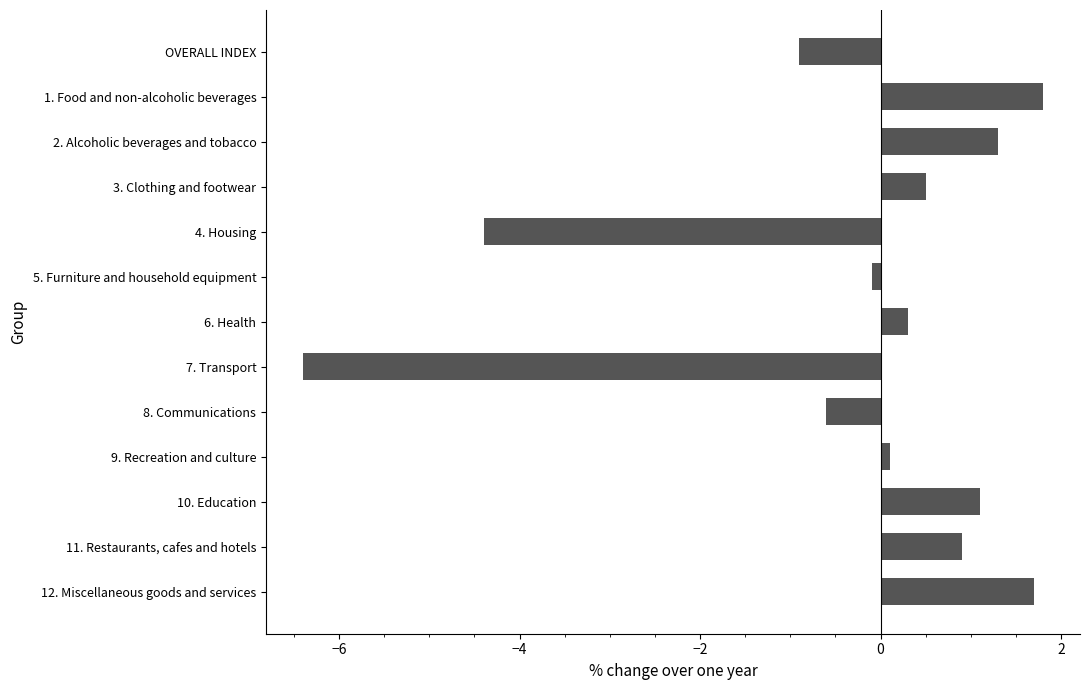

Does the chart contain stacked bars?

No